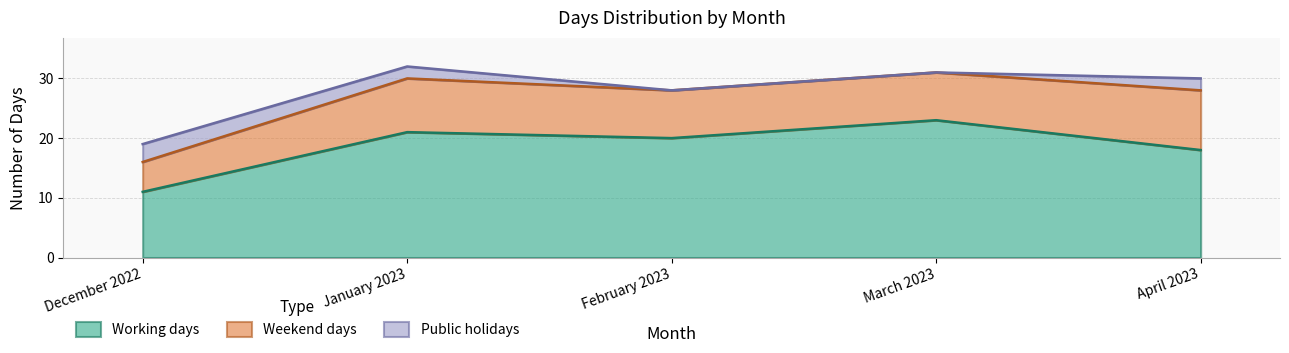

What is the value of the Working days point at the 1st from the left?

11